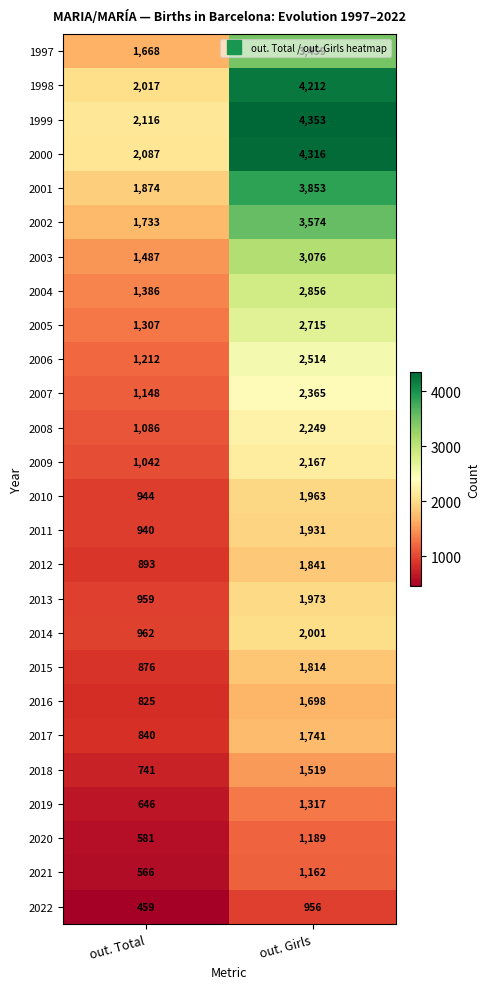

At which label is 2003 closest to 2281?

out. Total